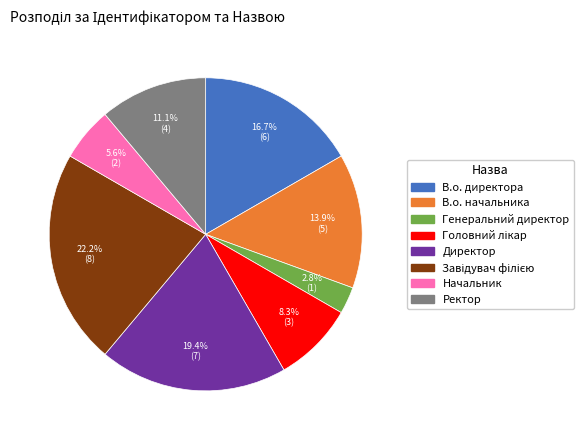

To the nearest percent, what percentage of the pie is В.о. директора?

17%